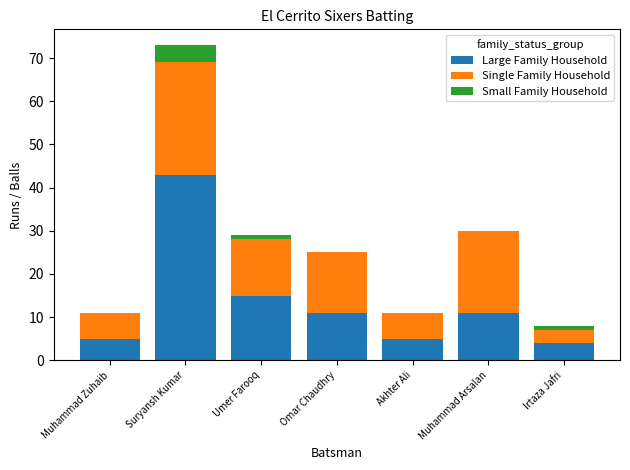

Is it true that Large Family Household equals 11 at Muhammad Arsalan?

True